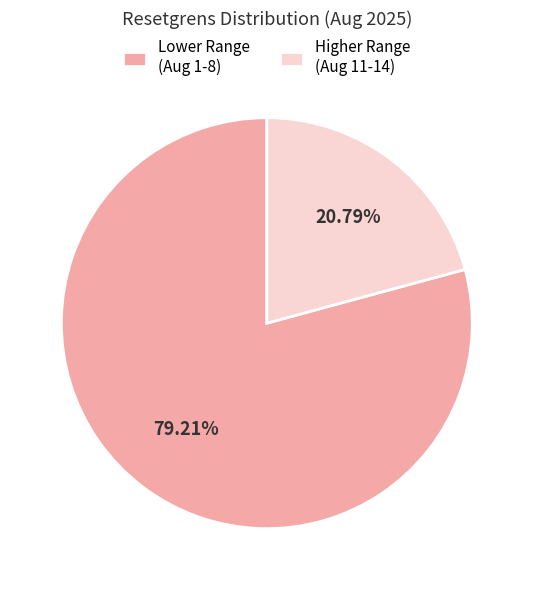

Rank the categories by value from lowest to highest.

Higher Range (Aug 11-14), Lower Range (Aug 1-8)